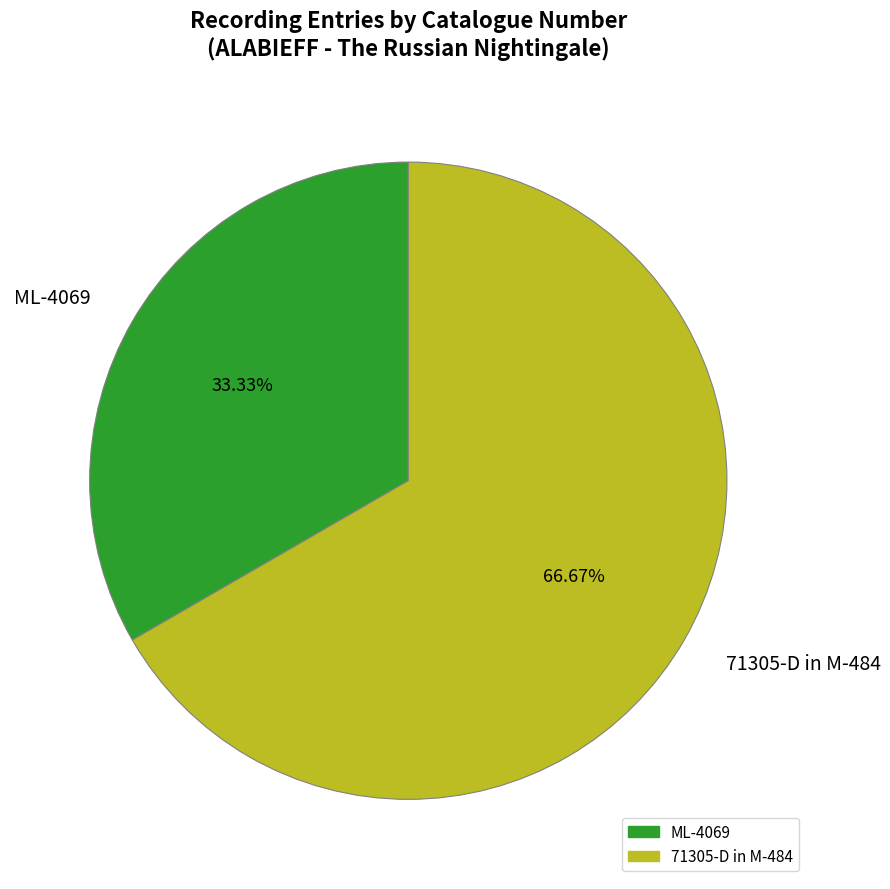

Is it true that 71305-D in M-484 is 67% of the pie?

True